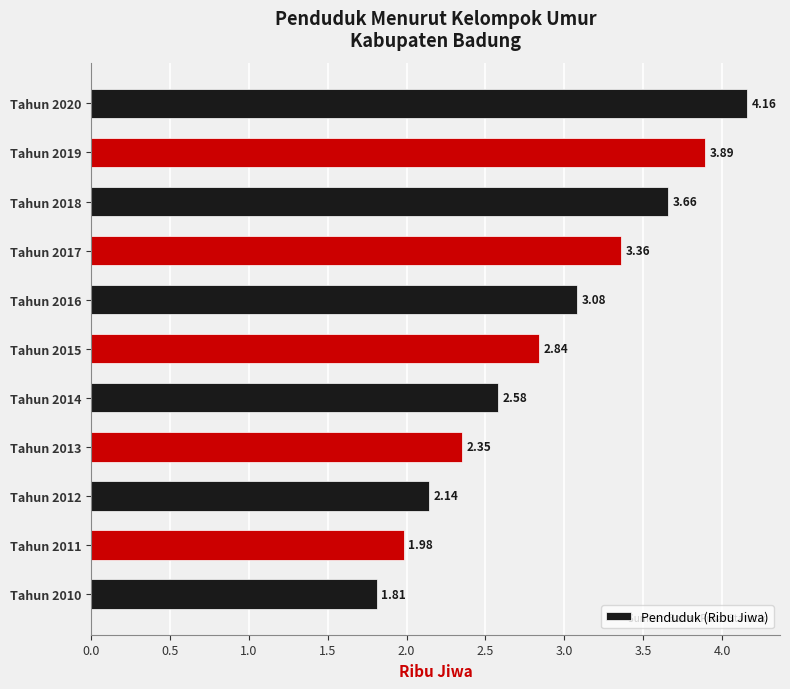

Between Tahun 2016 and Tahun 2014, which is larger?

Tahun 2016